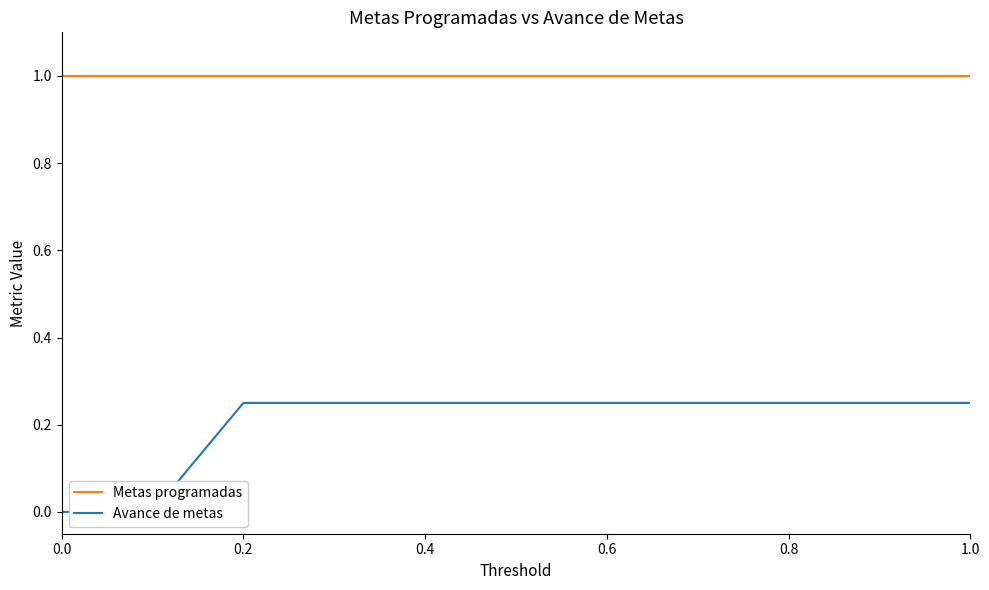

How many lines are shown in the chart?

2